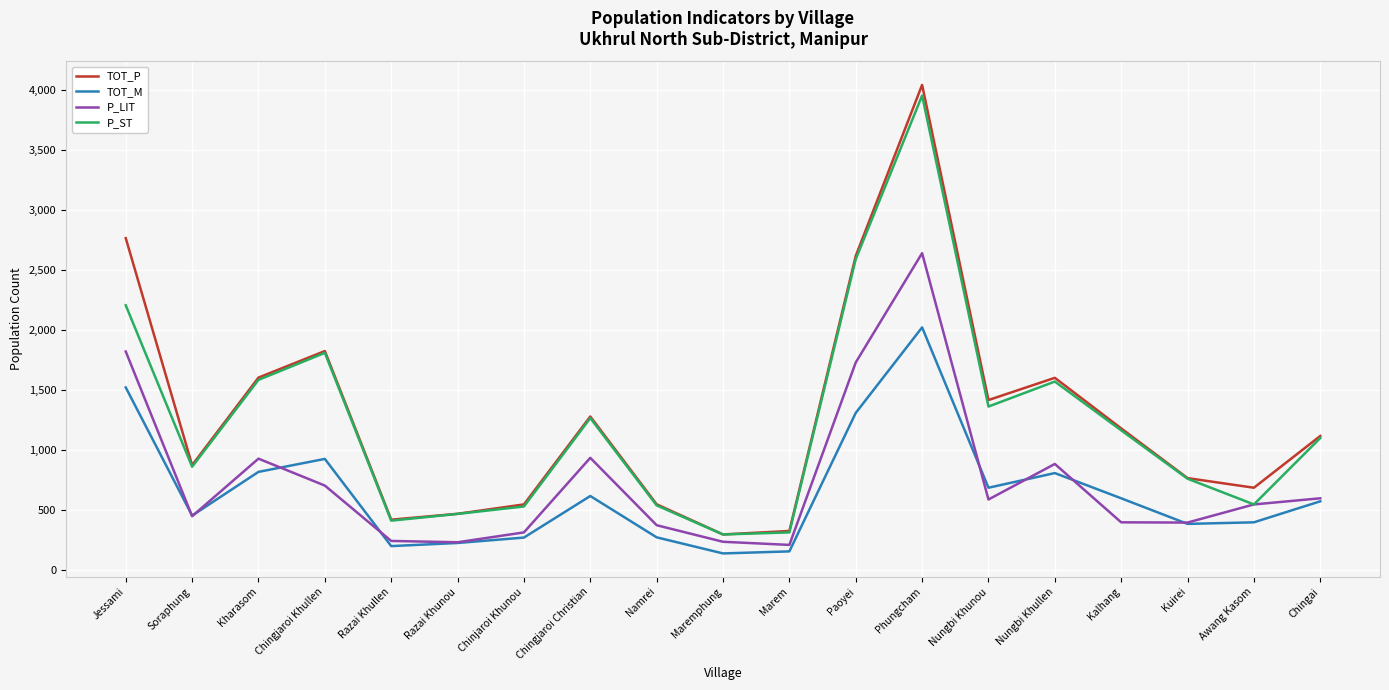

What is the total value across all series at Kharasom?

4937